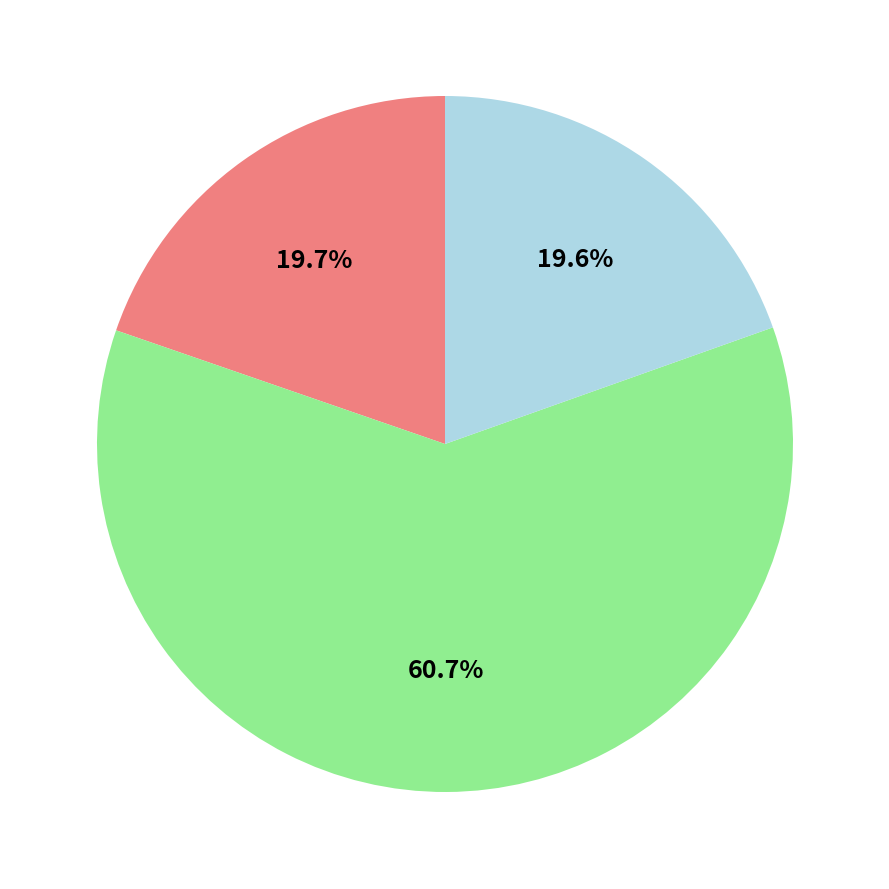

Is there a majority slice in this chart?

Yes